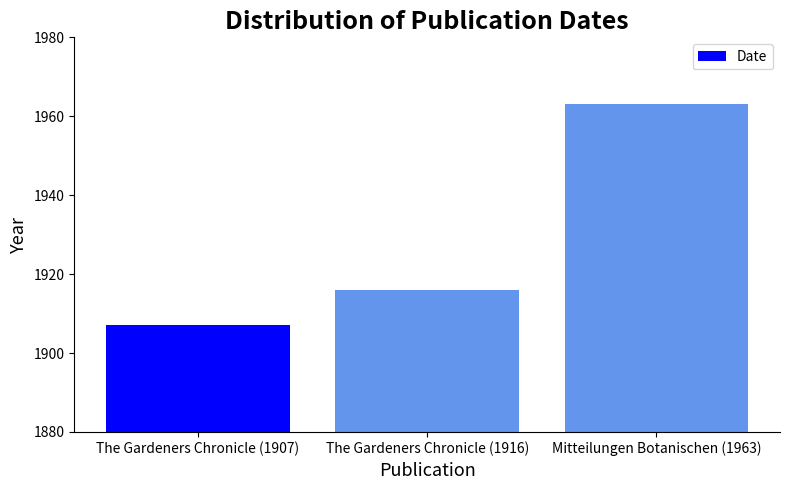

What is the label of the 2nd bar from the right?

The Gardeners Chronicle (1916)